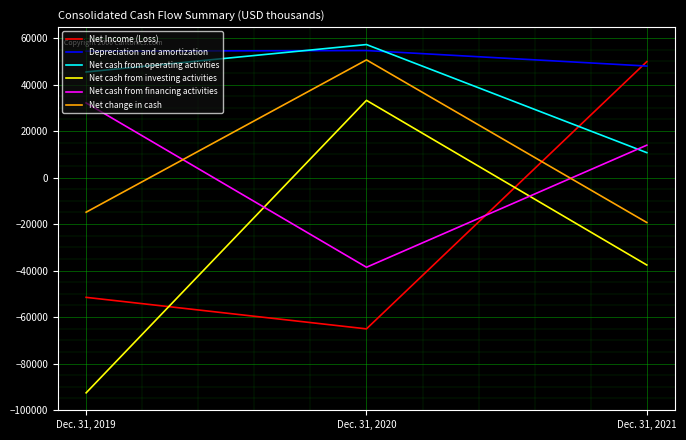

Is it true that Net cash from financing activities equals 19357 at Dec. 31, 2021?

False